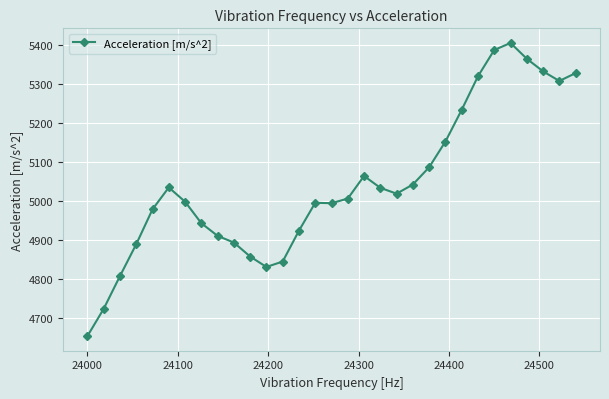

What is the value of the 1st point from the left?

4654.3